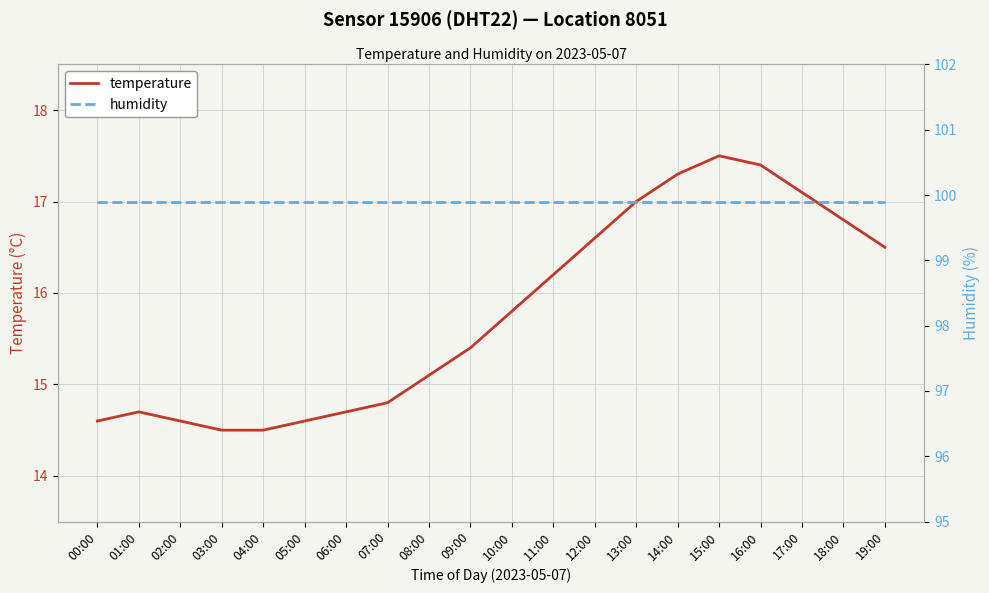

Reading left to right, transcribe all the data shown in this chart.

temperature: 00:00=14.6	01:00=14.7	02:00=14.6	03:00=14.5	04:00=14.5	05:00=14.6	06:00=14.7	07:00=14.8	08:00=15.1	09:00=15.4	10:00=15.8	11:00=16.2	12:00=16.6	13:00=17.0	14:00=17.3	15:00=17.5	16:00=17.4	17:00=17.1	18:00=16.8	19:00=16.5
humidity: 00:00=99.9	01:00=99.9	02:00=99.9	03:00=99.9	04:00=99.9	05:00=99.9	06:00=99.9	07:00=99.9	08:00=99.9	09:00=99.9	10:00=99.9	11:00=99.9	12:00=99.9	13:00=99.9	14:00=99.9	15:00=99.9	16:00=99.9	17:00=99.9	18:00=99.9	19:00=99.9